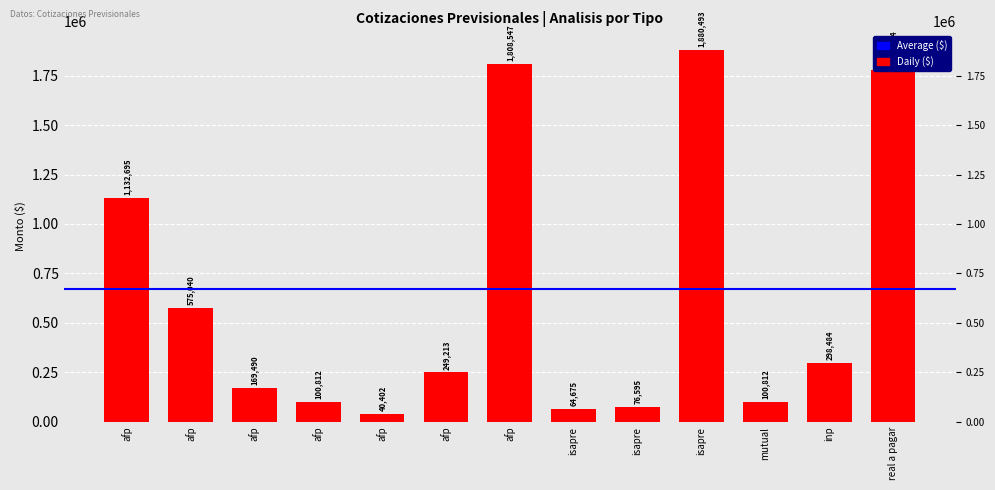

Is it true that the value at afp is 138447?

False